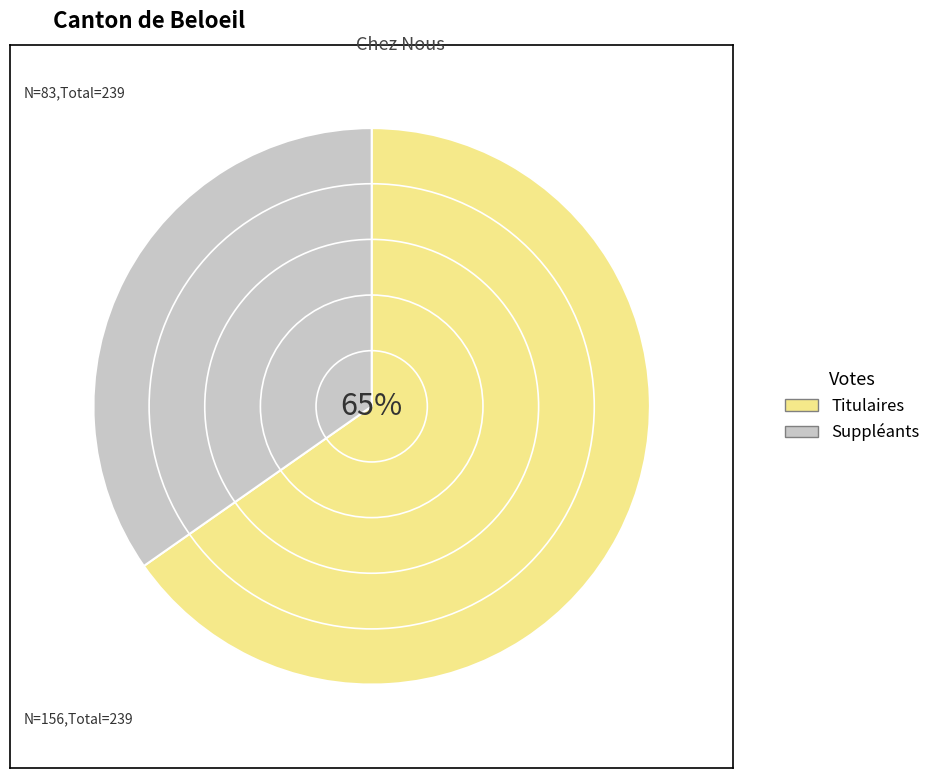

Is there a majority slice in this chart?

Yes